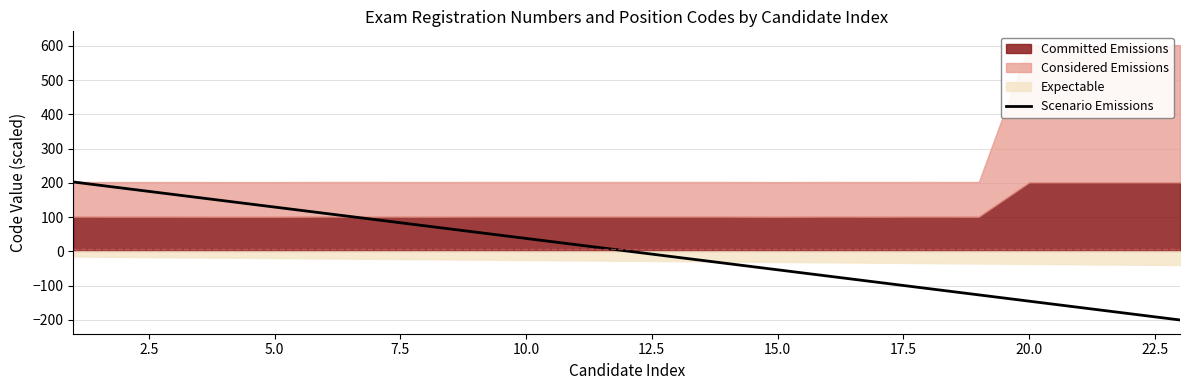

What is the minimum value for Scenario Emissions?

-200.6